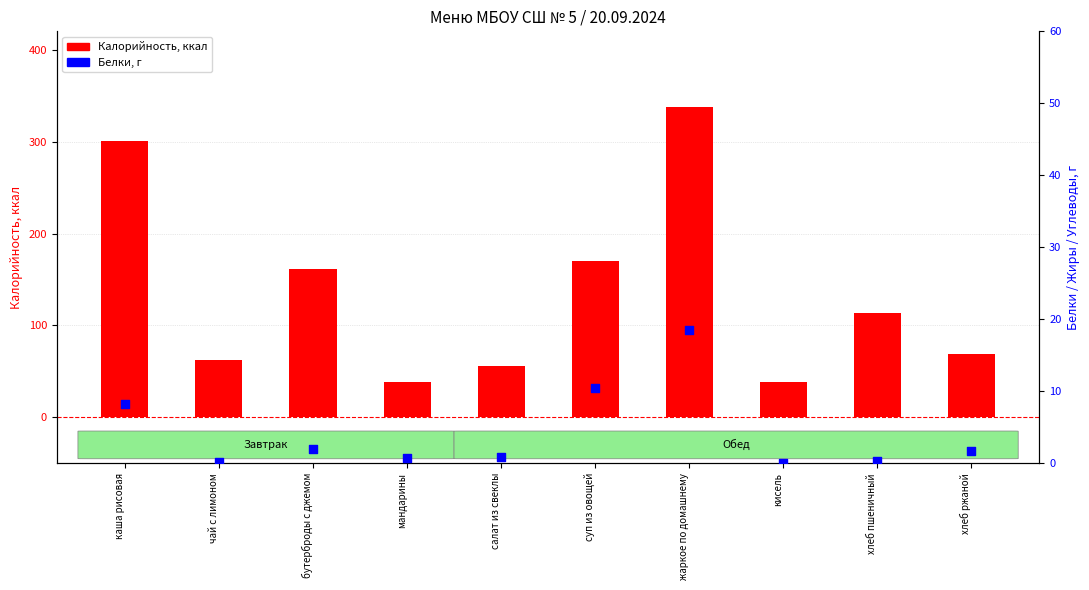

At how many categories does at least one series exceed 196?

2